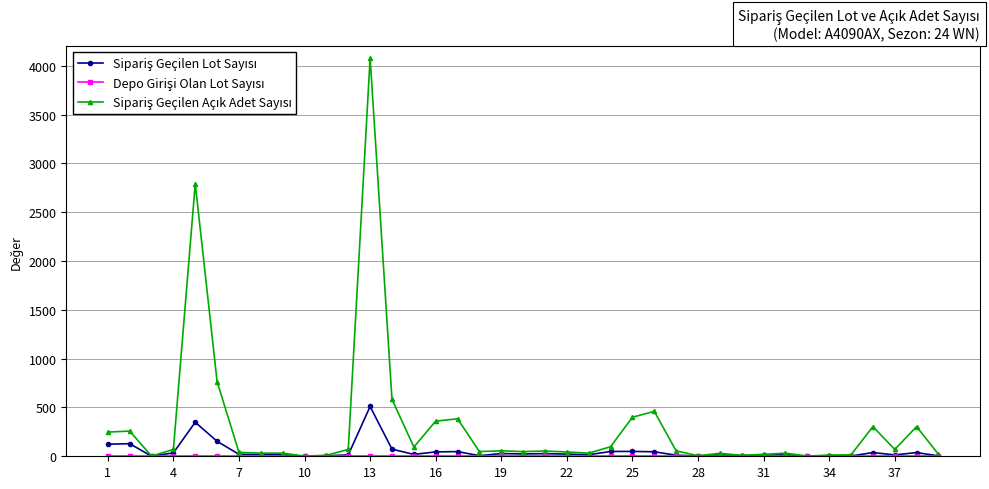

What is the maximum value shown in the chart?

4080